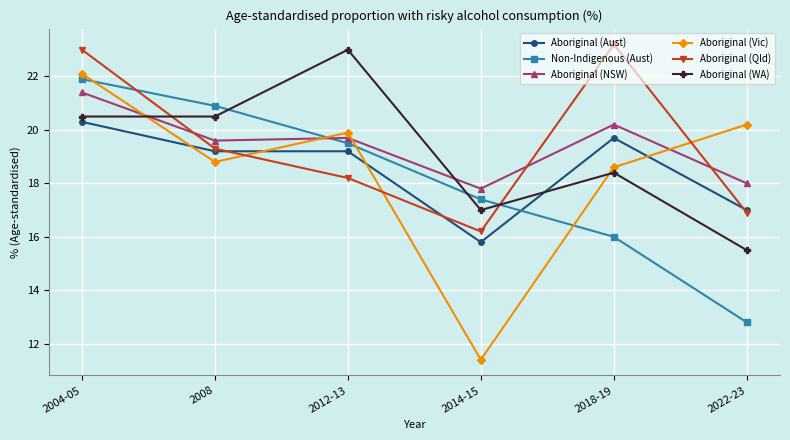

At which label does Aboriginal (NSW) first exceed 19?

2004-05